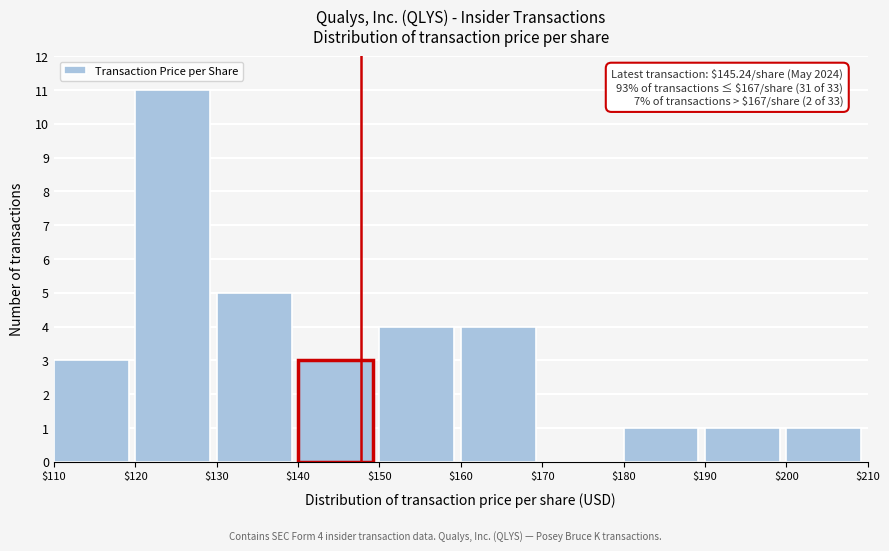

Which range on the x-axis has the tallest bar?

$120 to $130